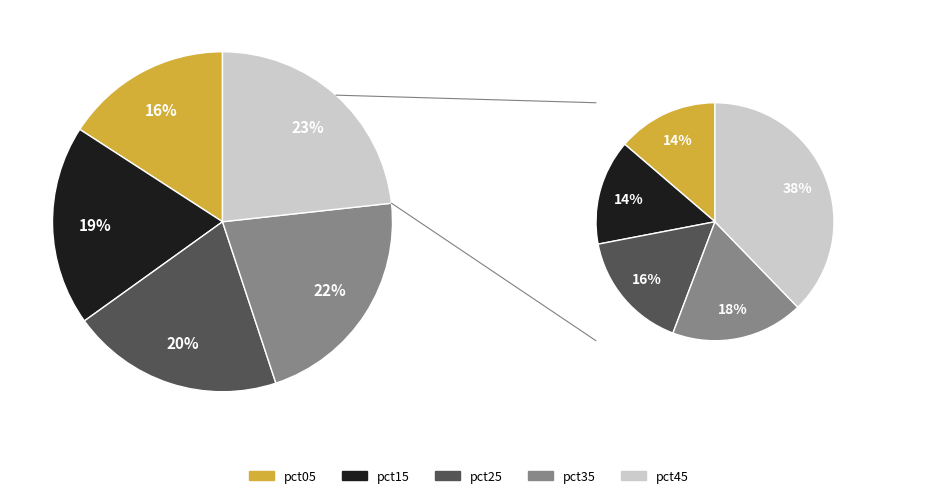

Count the number of slices in the pie.

10